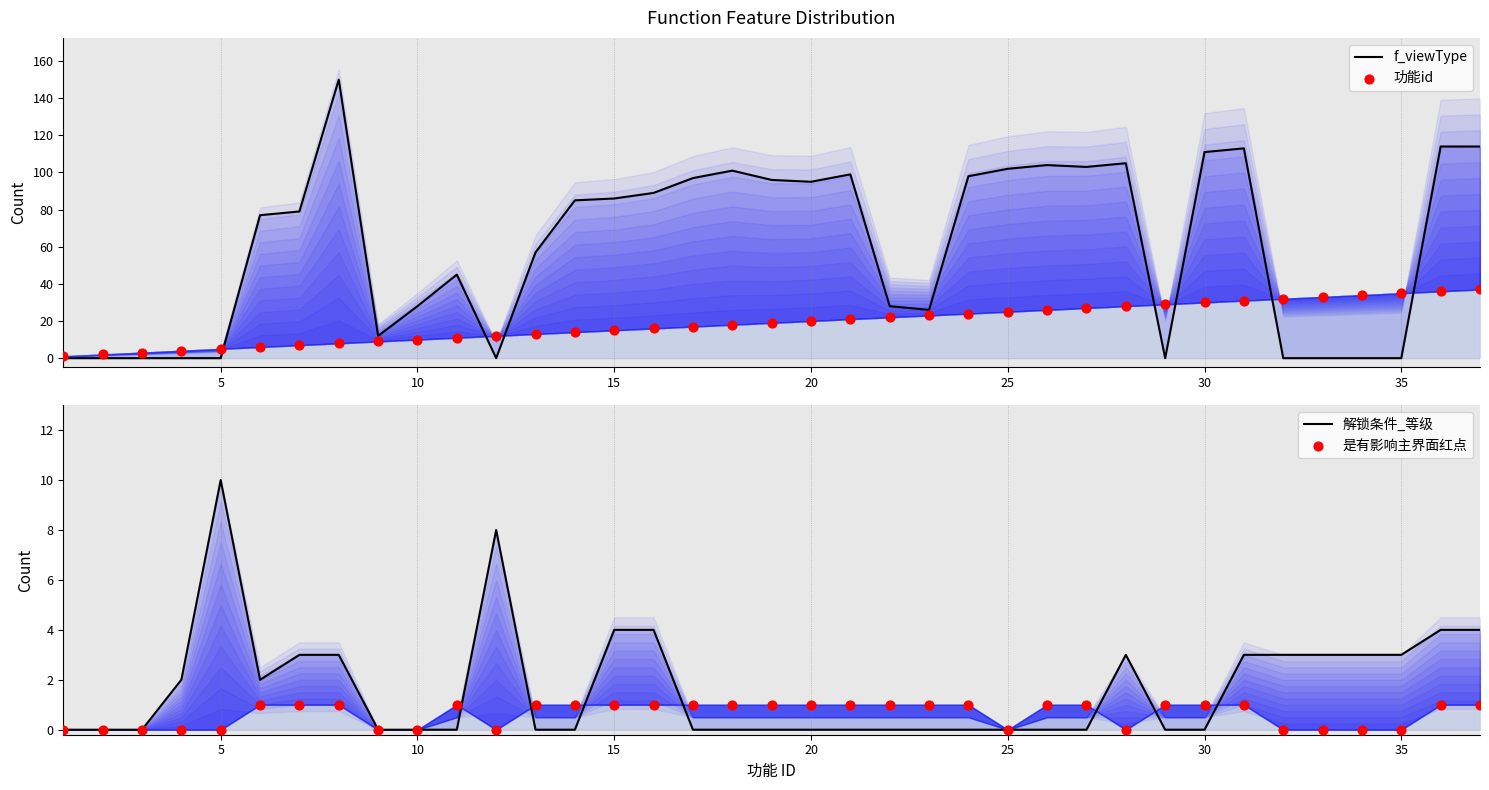

At how many categories does at least one series exceed 65?

20